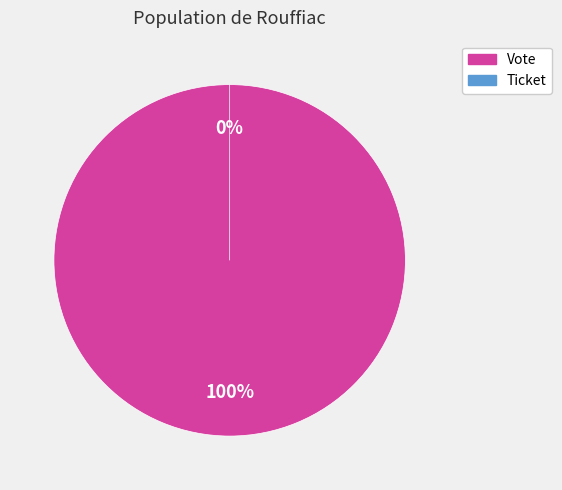

Which category has the biggest portion of the pie?

Vote